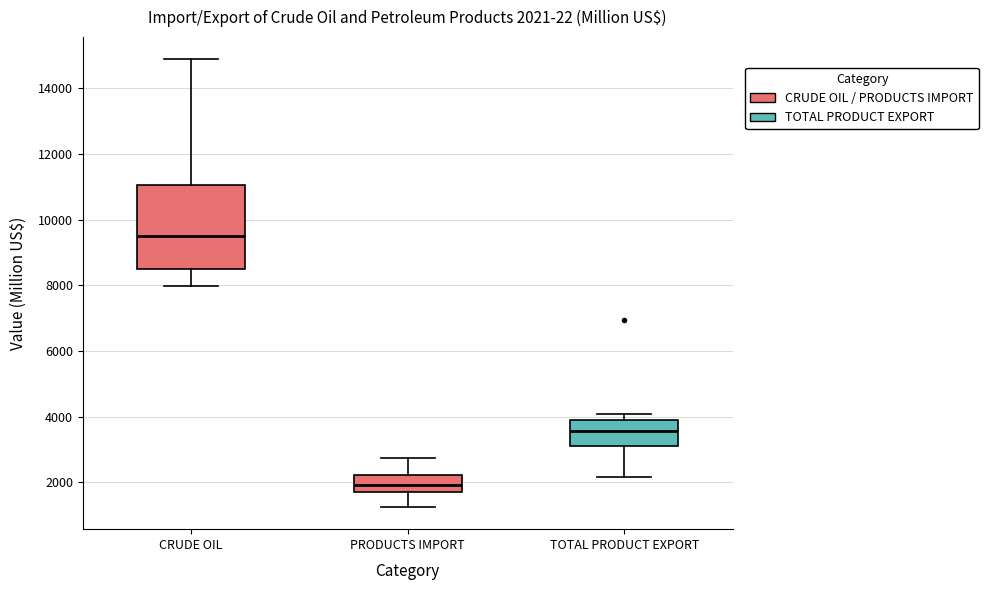

Comparing the boxes themselves (not the whiskers), which one is the tallest?

CRUDE OIL